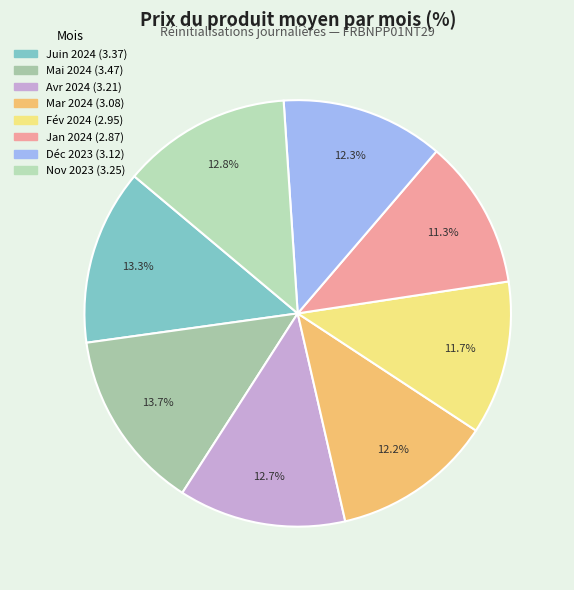

Is there a majority slice in this chart?

No